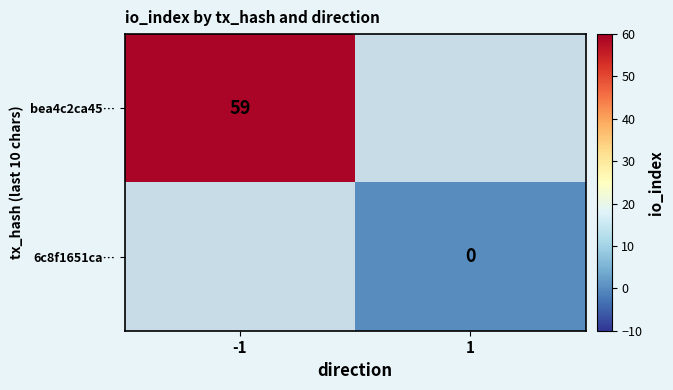

Is the value of bea4c2ca45… at -1 greater than the value of 6c8f1651ca… at 1?

Yes